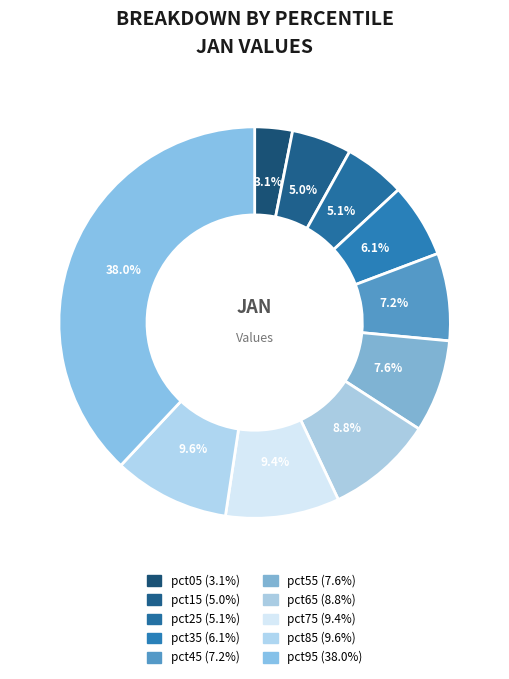

How many segments does this pie chart have?

10